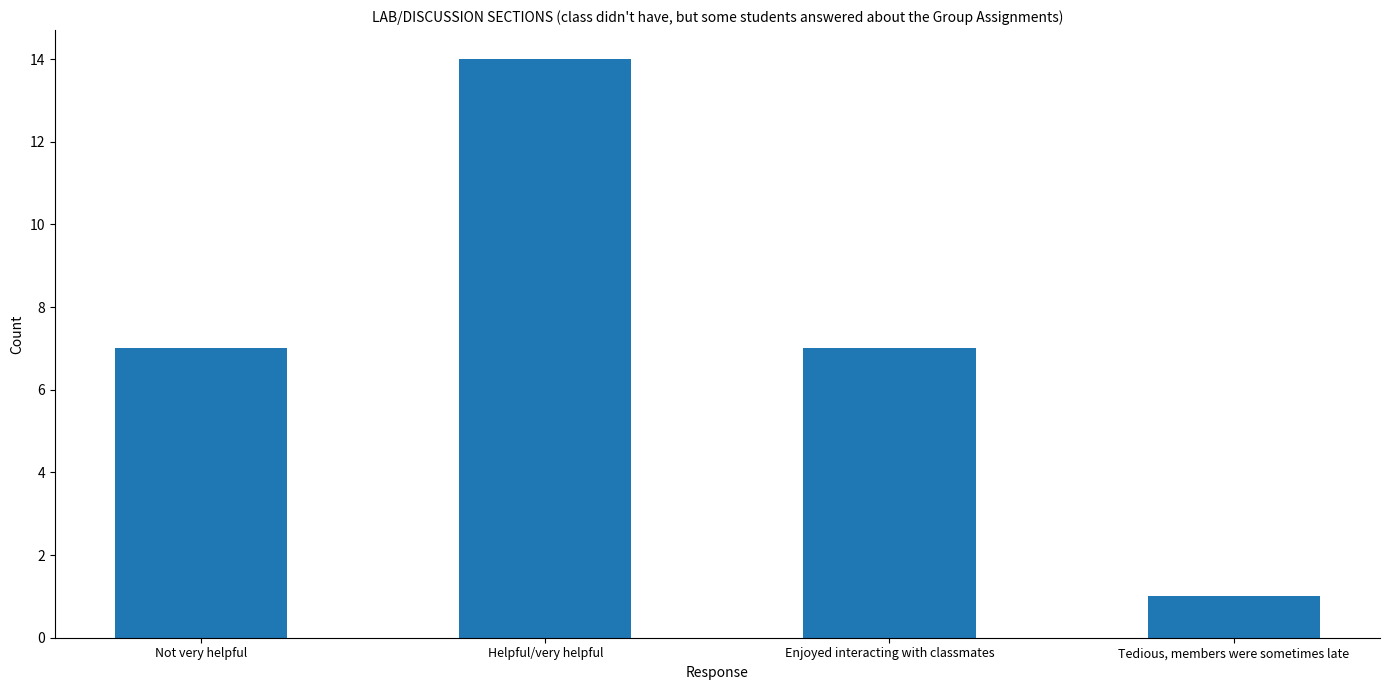

Reading left to right, extract all data points from this chart.

Not very helpful=7	Helpful/very helpful=14	Enjoyed interacting with classmates=7	Tedious, members were sometimes late=1